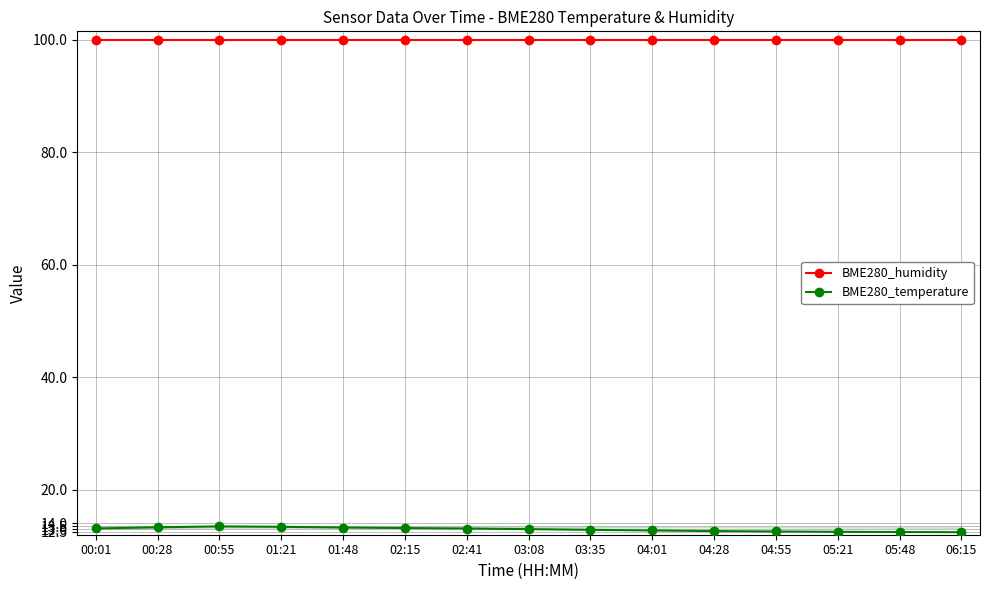

What is the maximum value for BME280_humidity?

100.0